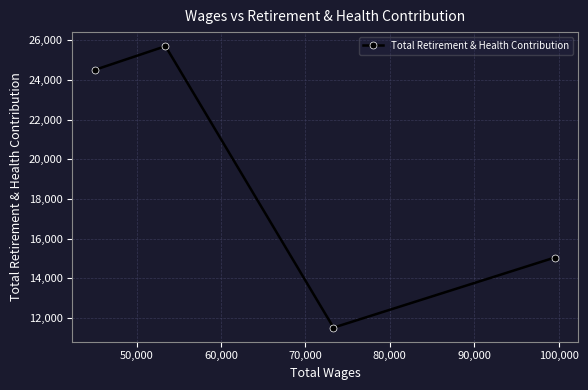

What is the maximum value shown in the chart?

25701